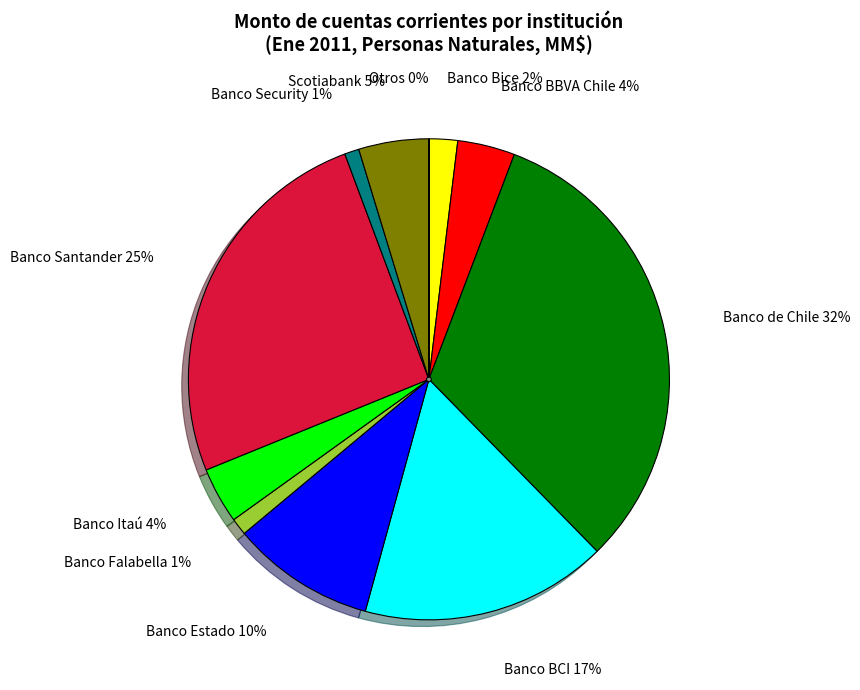

Between Banco Itaú 4% and Scotiabank 5%, which is larger?

Scotiabank 5%